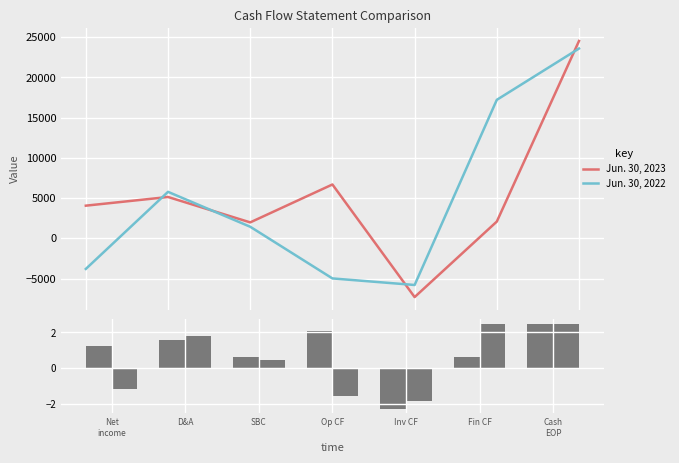

Reading left to right, list all the values displayed in this chart.

Jun. 30, 2023: Net
income=1.3	D&A=1.6	SBC=0.6	Op CF=2.1	Inv CF=-2.3	Fin CF=0.7	Cash
EOP=2.5
Jun. 30, 2022: Net
income=-1.2	D&A=1.8	SBC=0.4	Op CF=-1.6	Inv CF=-1.8	Fin CF=2.5	Cash
EOP=2.5